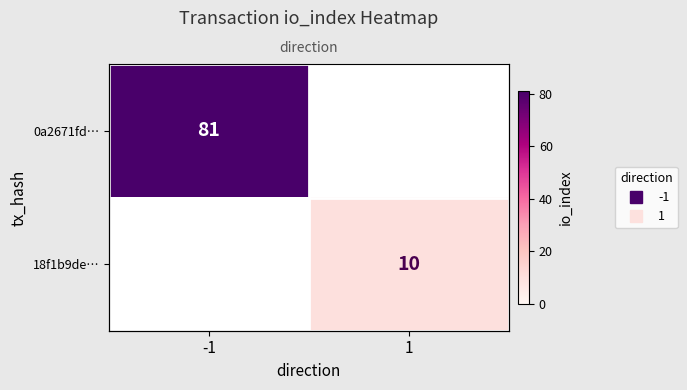

Which series changed the most between -1 and 1?

0a2671fd…